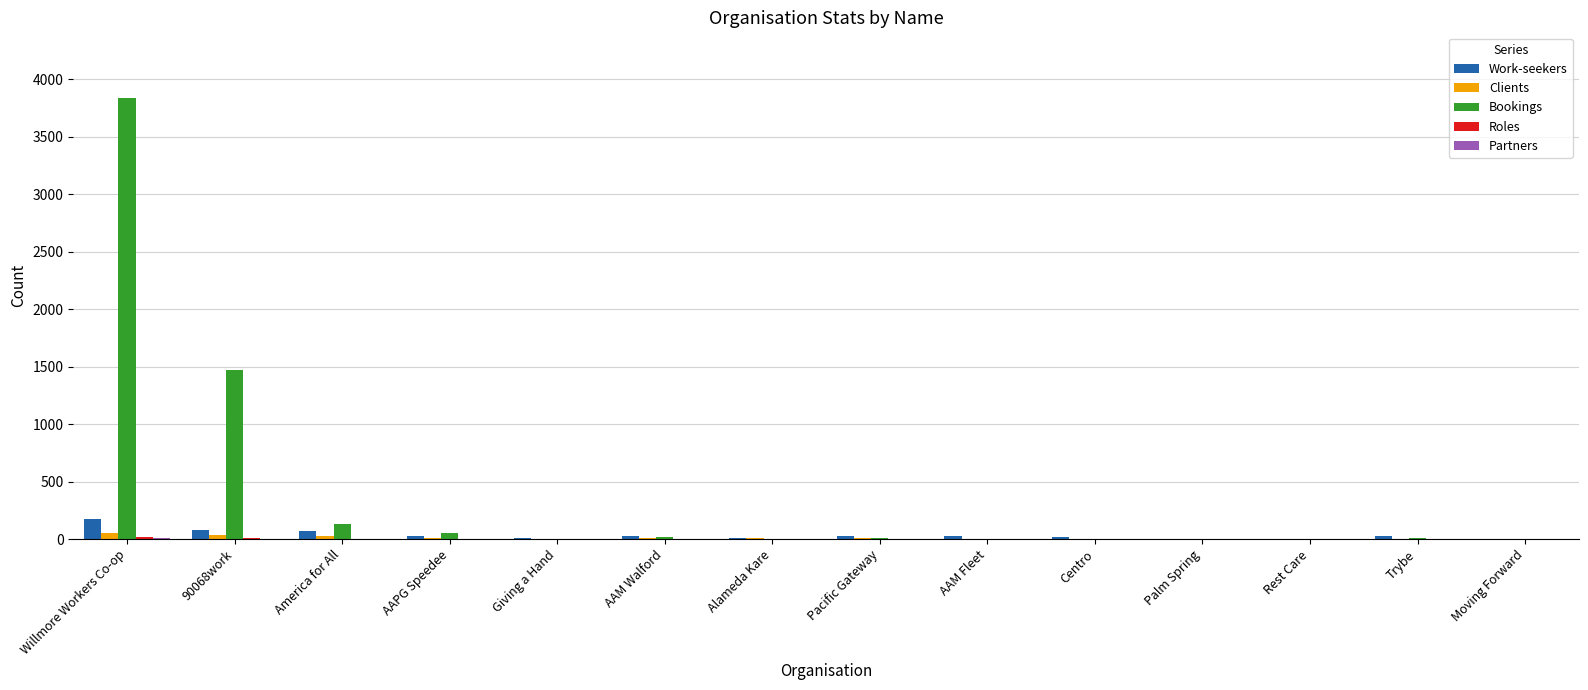

The value of Clients at Rest Care is 0. True or false?

True